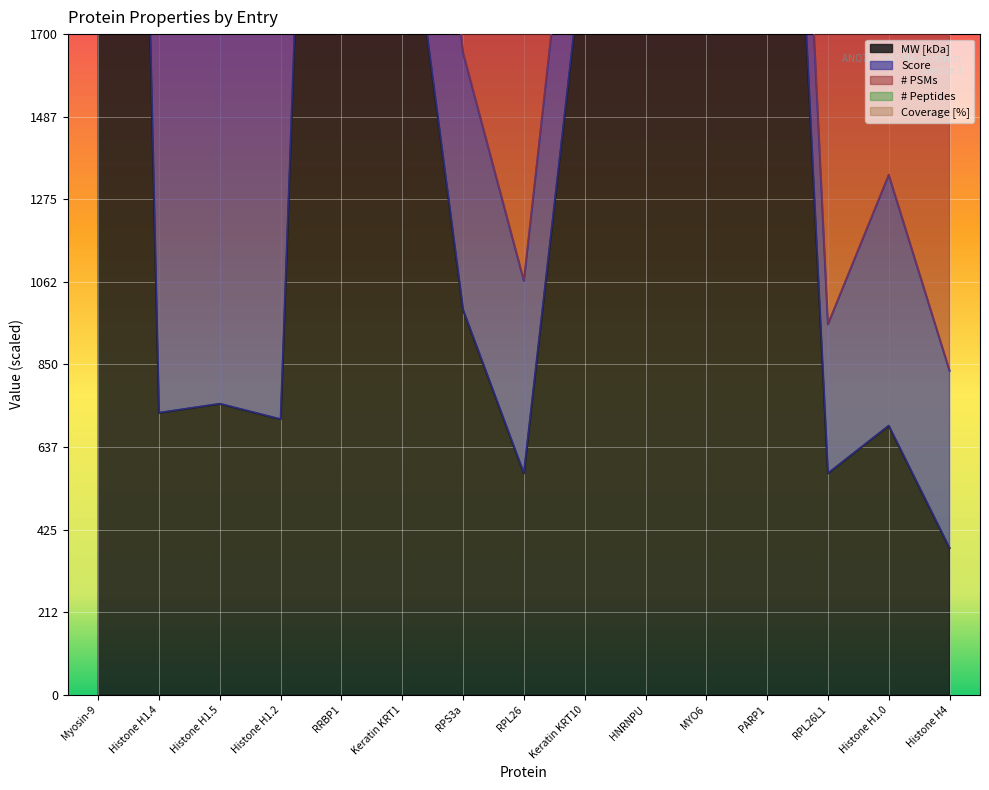

At which label is # Peptides closest to 65319?

Histone H1.4